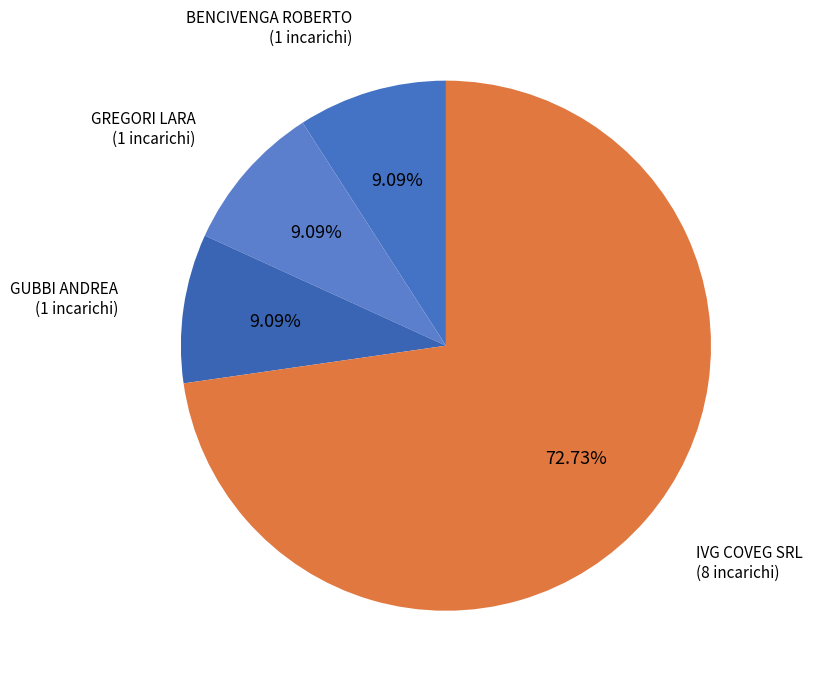

Which slice is the largest?

IVG COVEG SRL